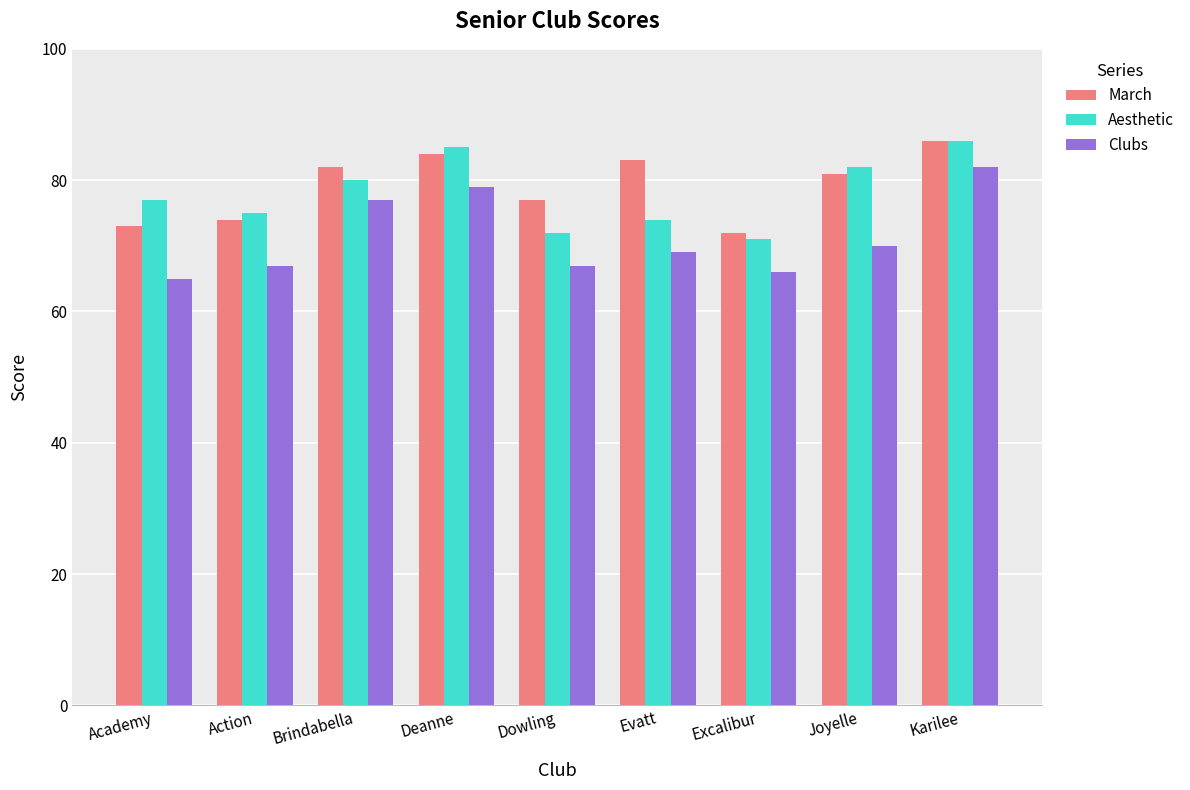

How many series are shown in this chart?

3